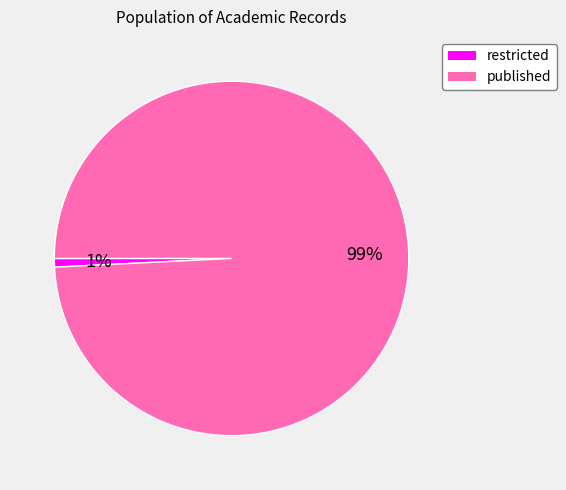

To the nearest percent, what is the average slice percentage?

50%